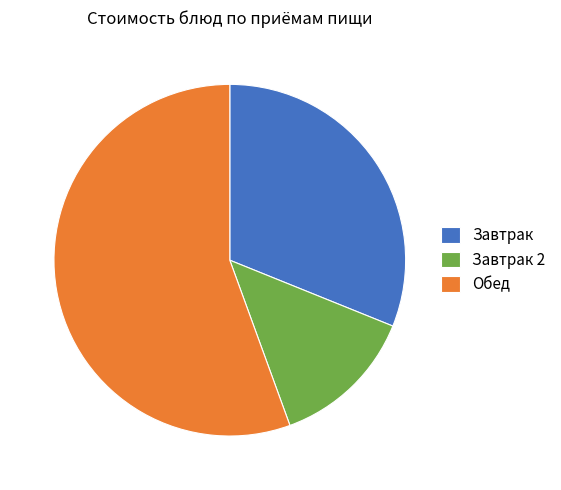

Do Завтрак and Обед together represent more than half of the pie?

Yes